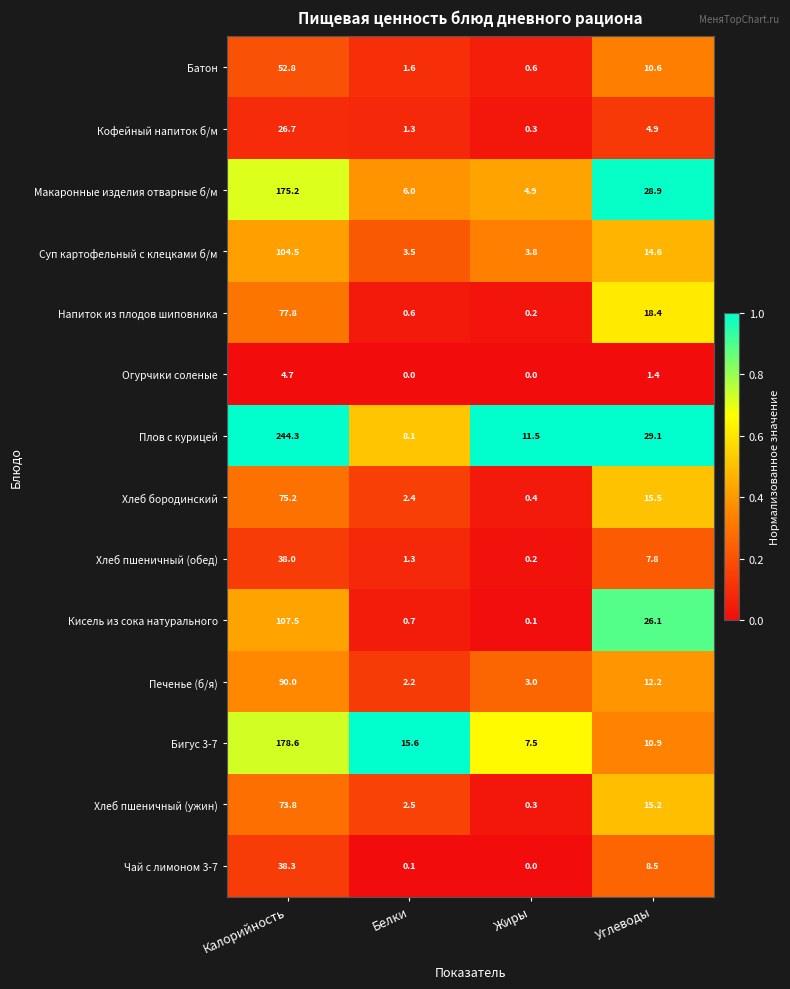

What is the difference between the highest and lowest values at Углеводы?

27.7